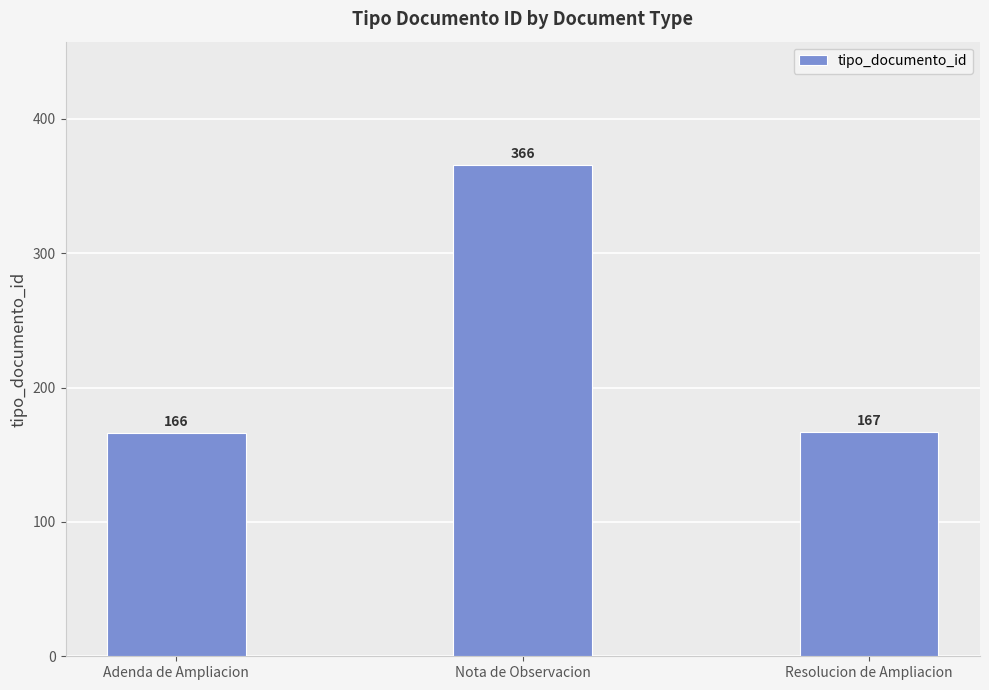

Is it true that the value at Nota de Observacion is 366?

True